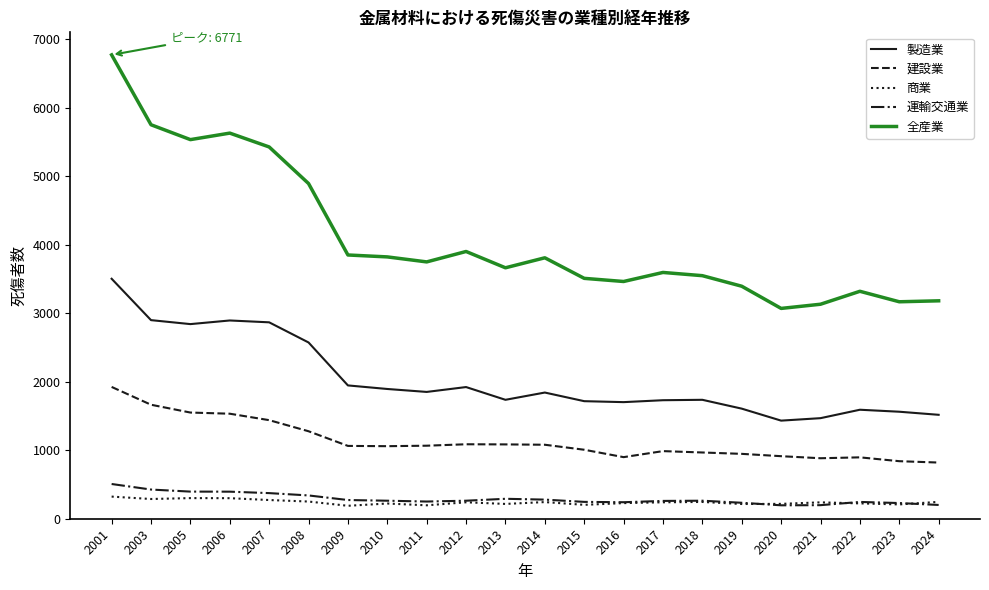

Does the chart have visible grid lines?

No